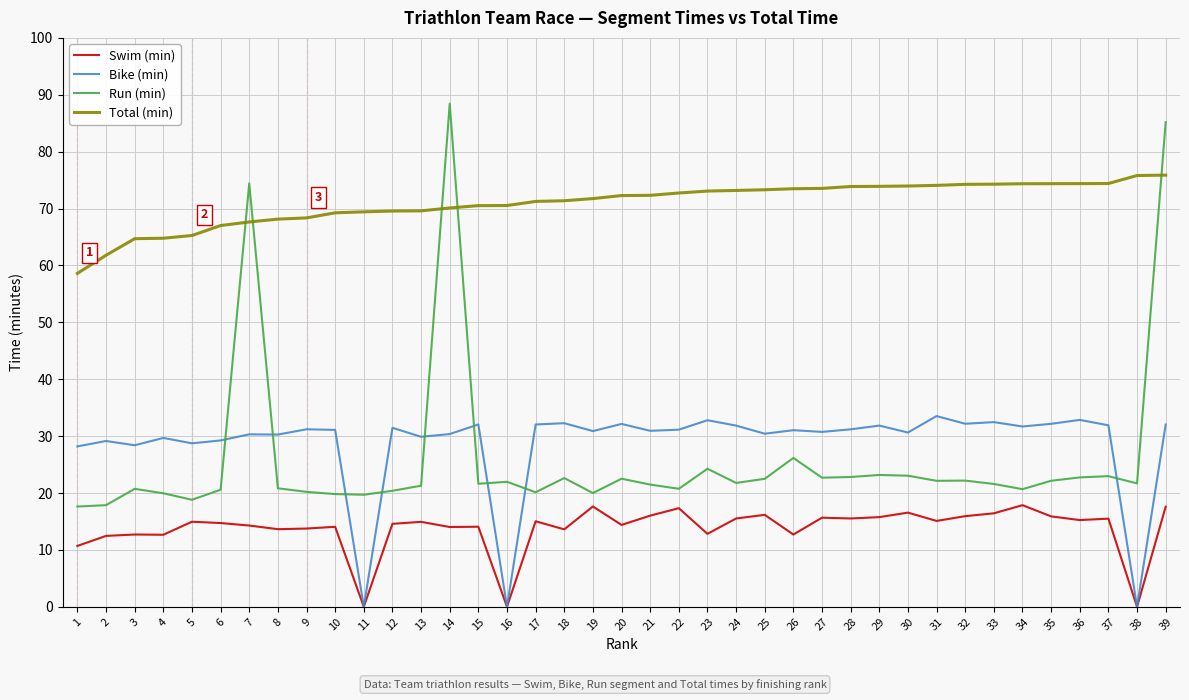

Which series has the largest range (max minus min)?

Run (min)